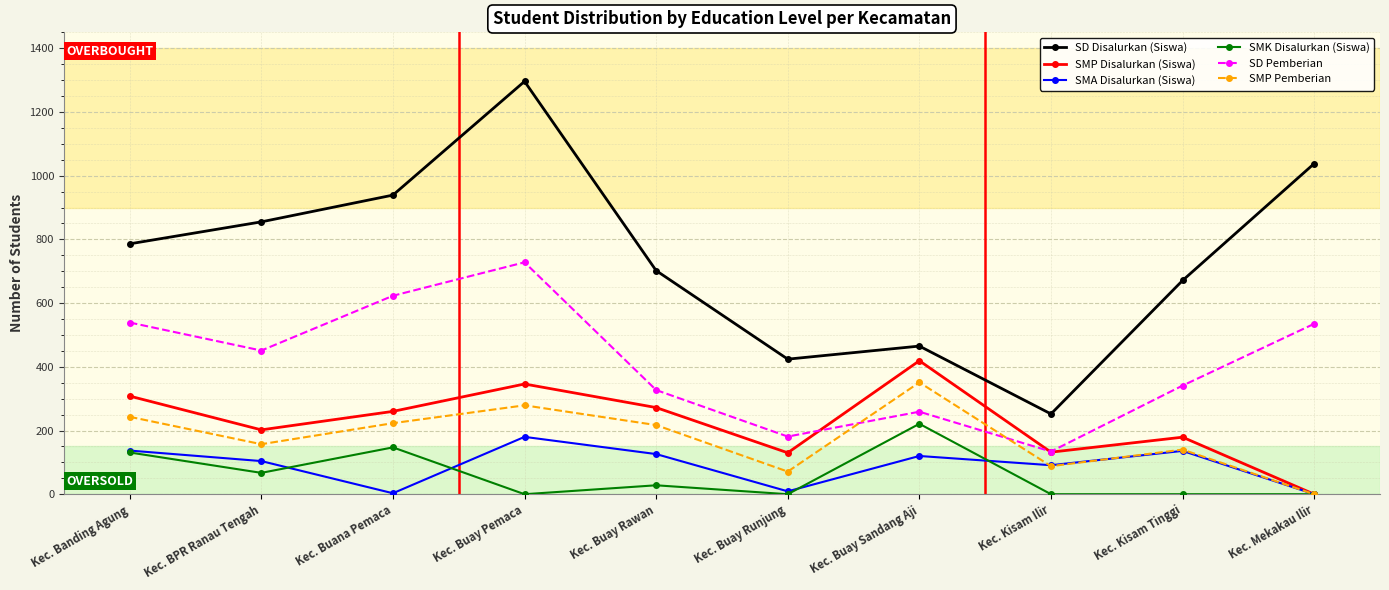

Where is the first local maximum for SMP Disalurkan (Siswa)?

Kec. Buay Pemaca